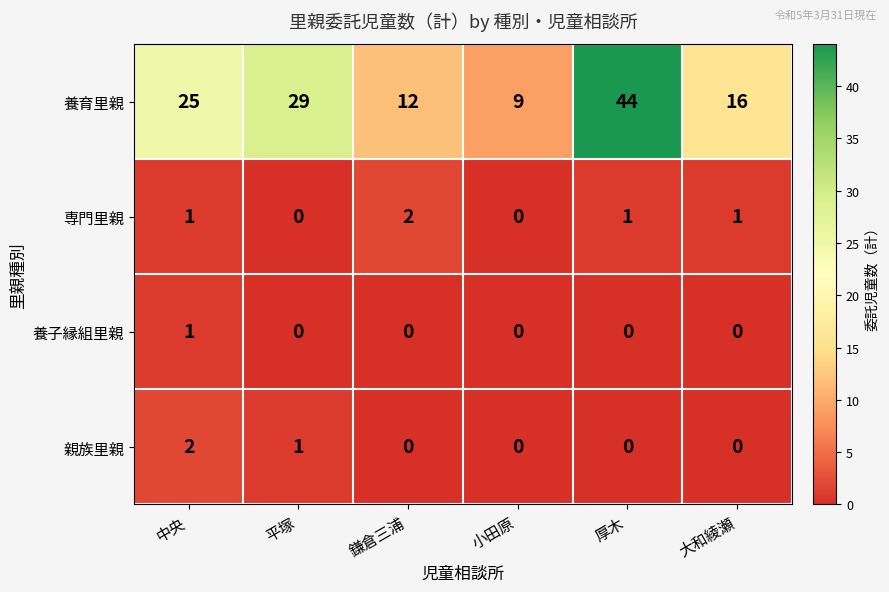

What is the difference between the 養育里親 values at 中央 and 厚木?

19